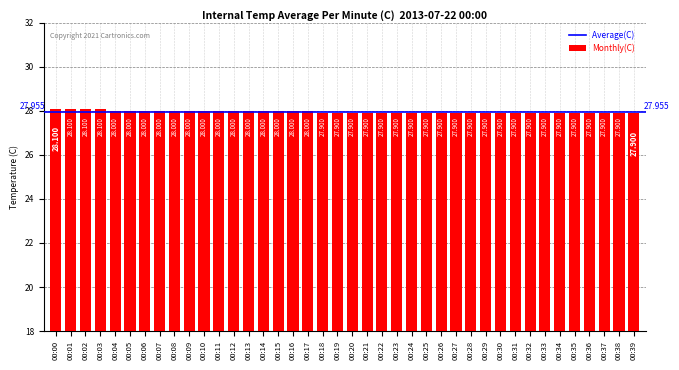

The value at 00:11 is 47.7. True or false?

False